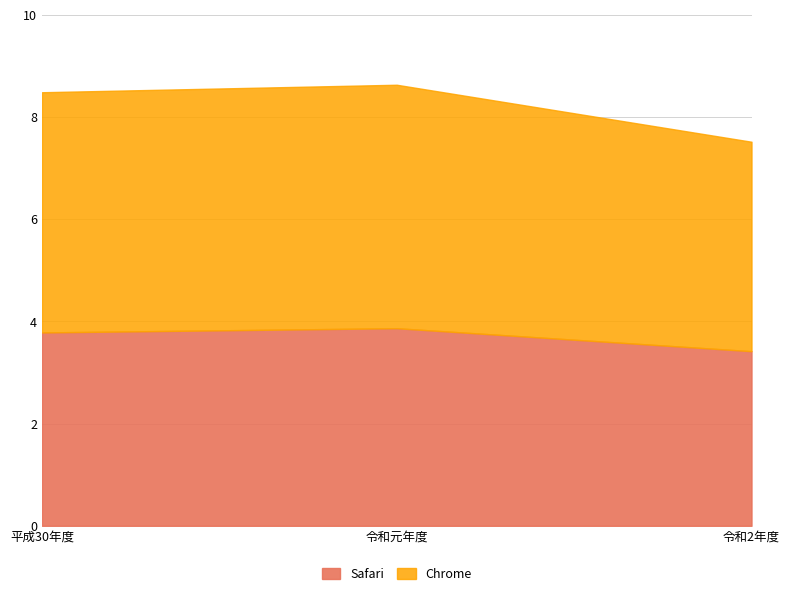

What value does the Safari series have at 令和元年度?

3.9